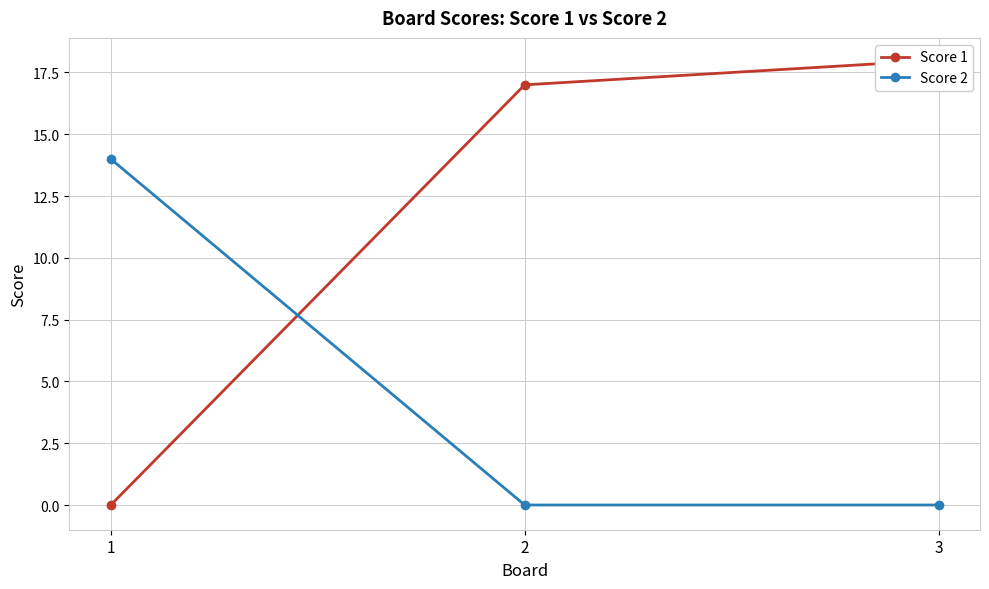

Reading left to right, list all the values displayed in this chart.

Score 1: 1=0	2=17	3=18
Score 2: 1=14	2=0	3=0